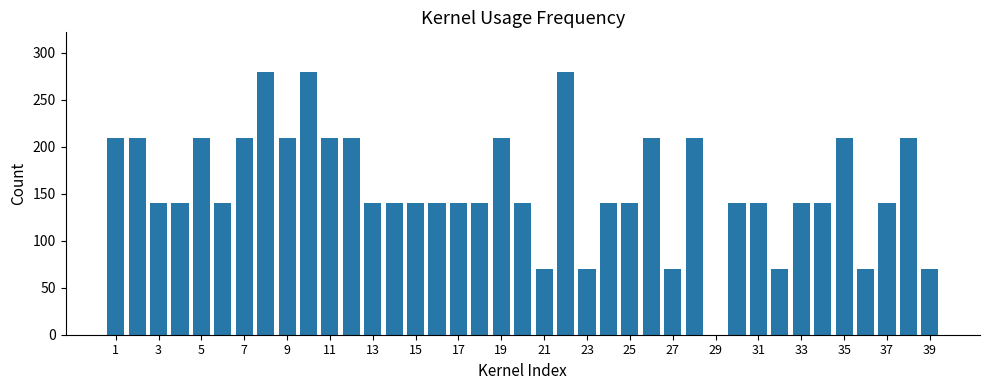

What is the sum of all values?

6160